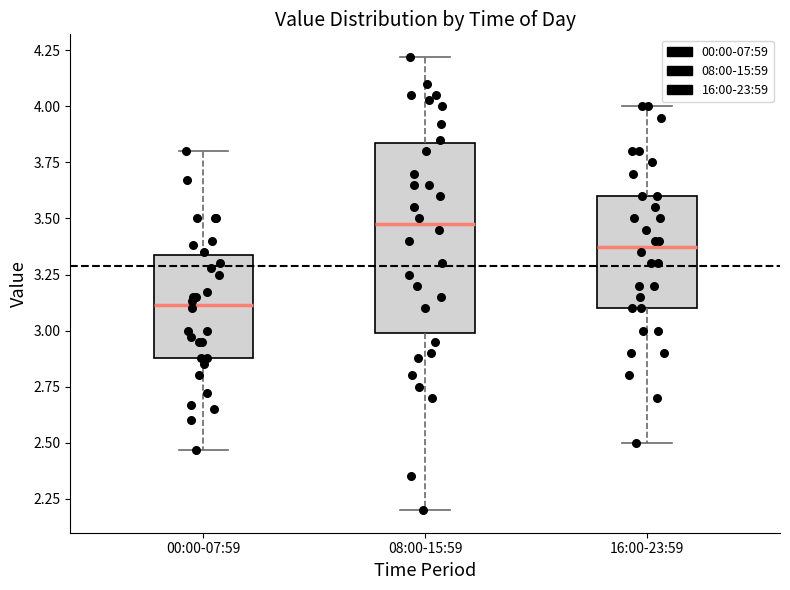

Reading left to right, transcribe this box plot: for each box, give where its median line is, the range the box spans, and where its two whiskers end, as read against the y-axis. The values are not printed on the chart, so give them approximately, as read against the axis.

00:00-07:59: median 3.10, box 2.90 to 3.35, whiskers 2.45 to 3.80
08:00-15:59: median 3.50, box 3.00 to 3.85, whiskers 2.20 to 4.20
16:00-23:59: median 3.40, box 3.10 to 3.60, whiskers 2.50 to 4.00